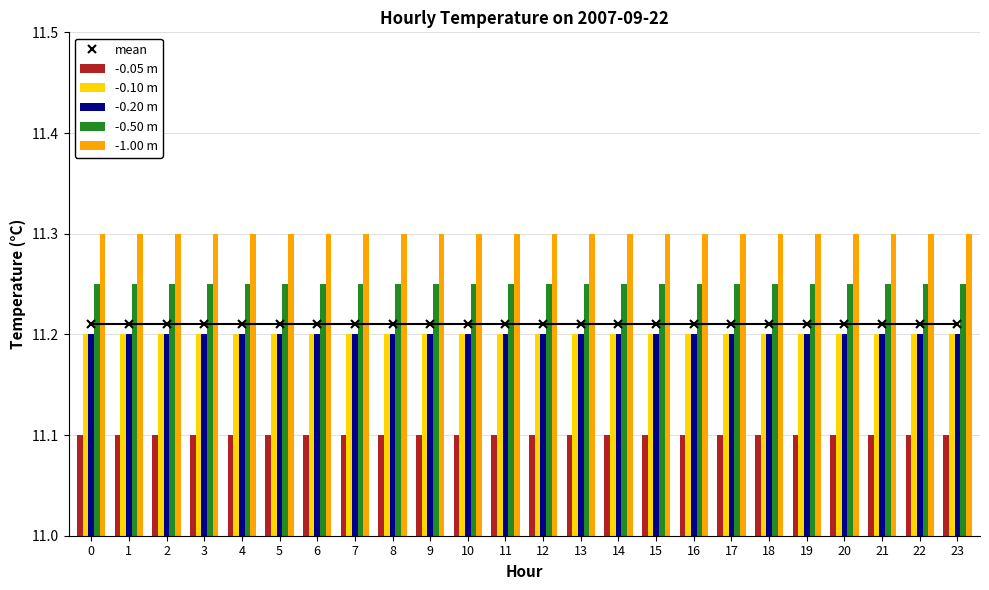

The value of -1.00 m at 6 is 5.6. True or false?

False